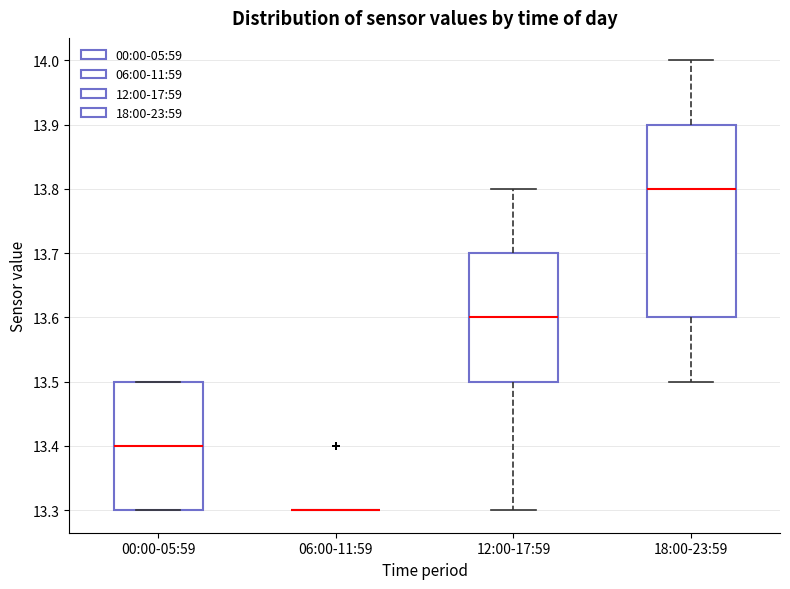

Comparing the boxes themselves (not the whiskers), which one is the tallest?

18:00-23:59